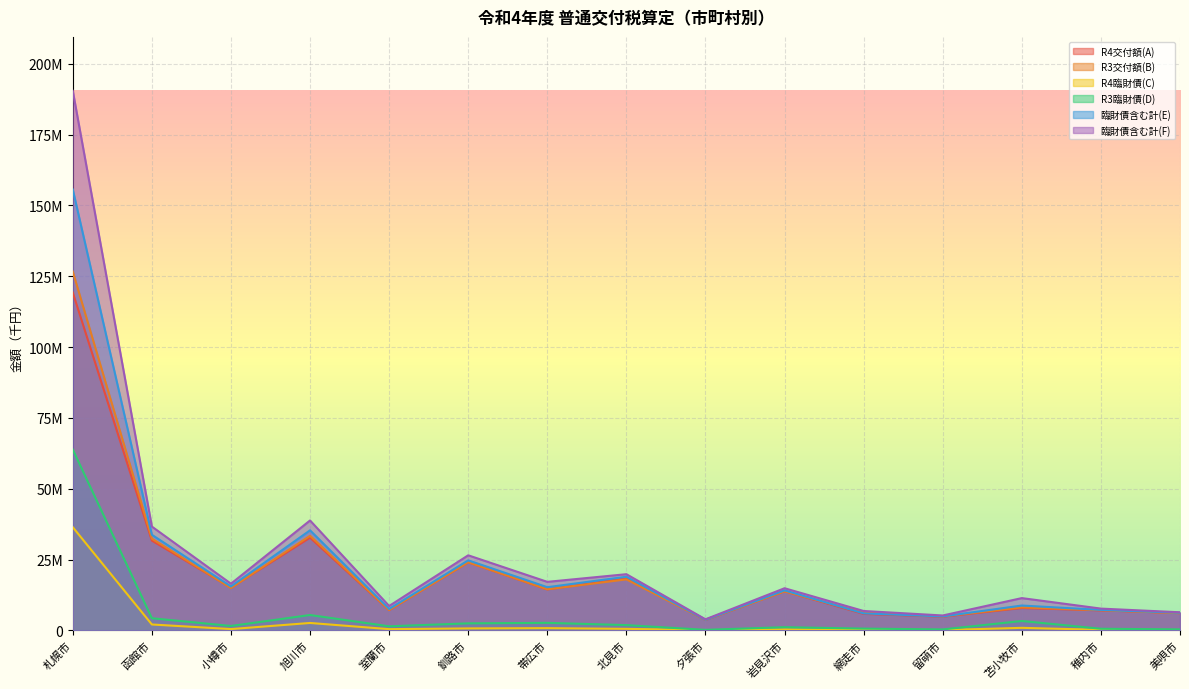

How many values in the R3交付額(B) series are below 13753538?

7